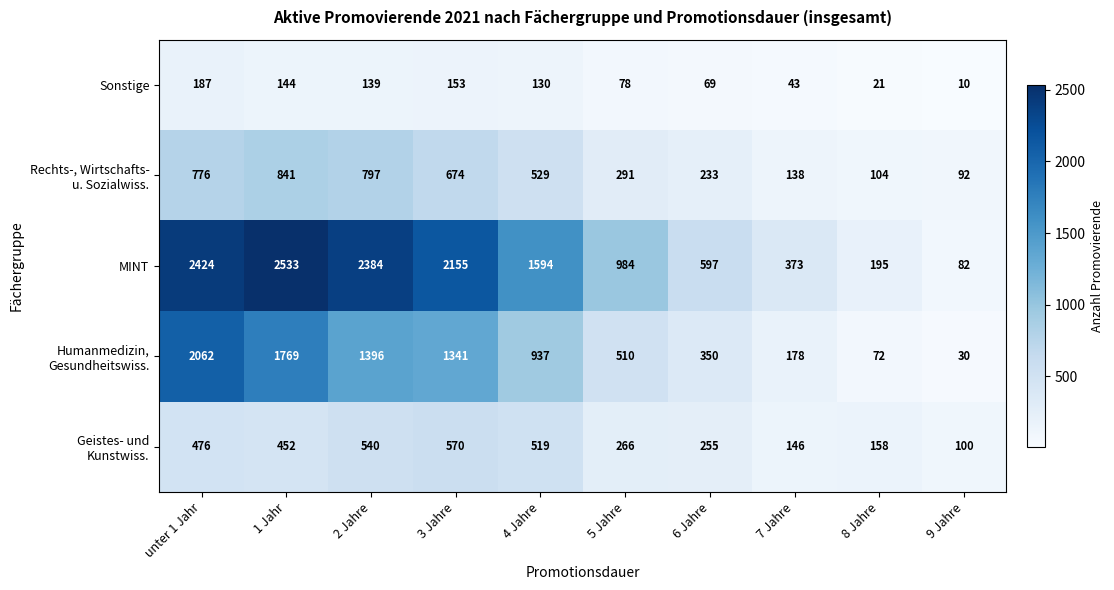

What is the difference between the maximum and minimum values in the Sonstige series?

177